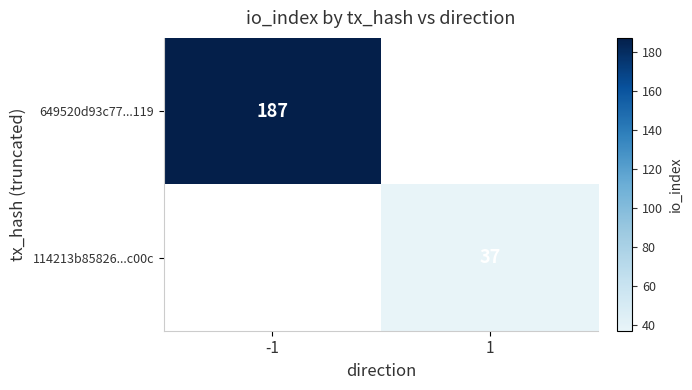

True or false: 114213b85826...c00c has a value of 16.7 at 1.

False